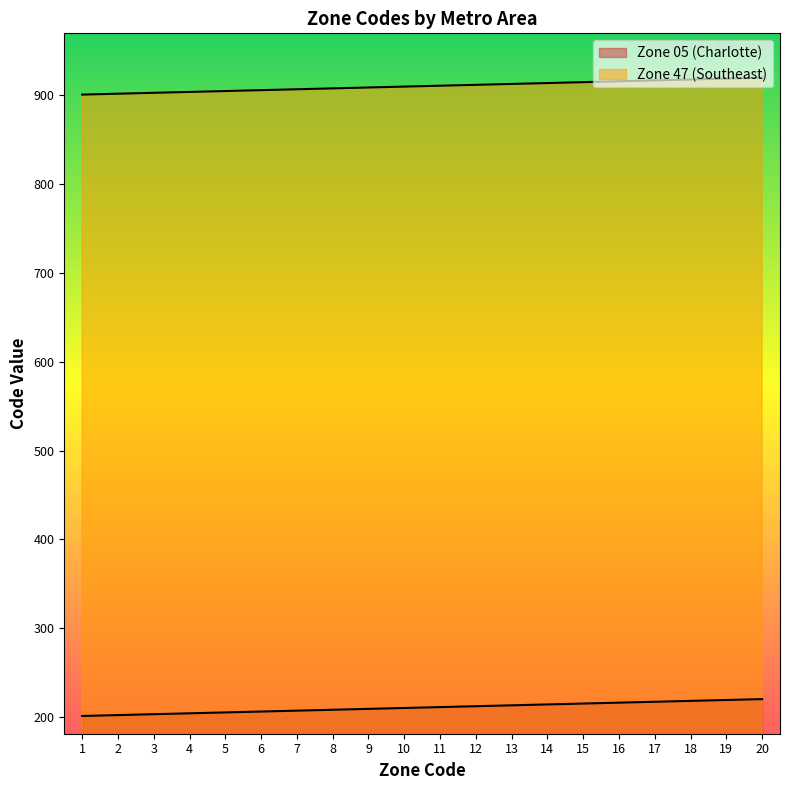

What is the difference between the Zone 05 (Charlotte) values at 9 and 18?

9